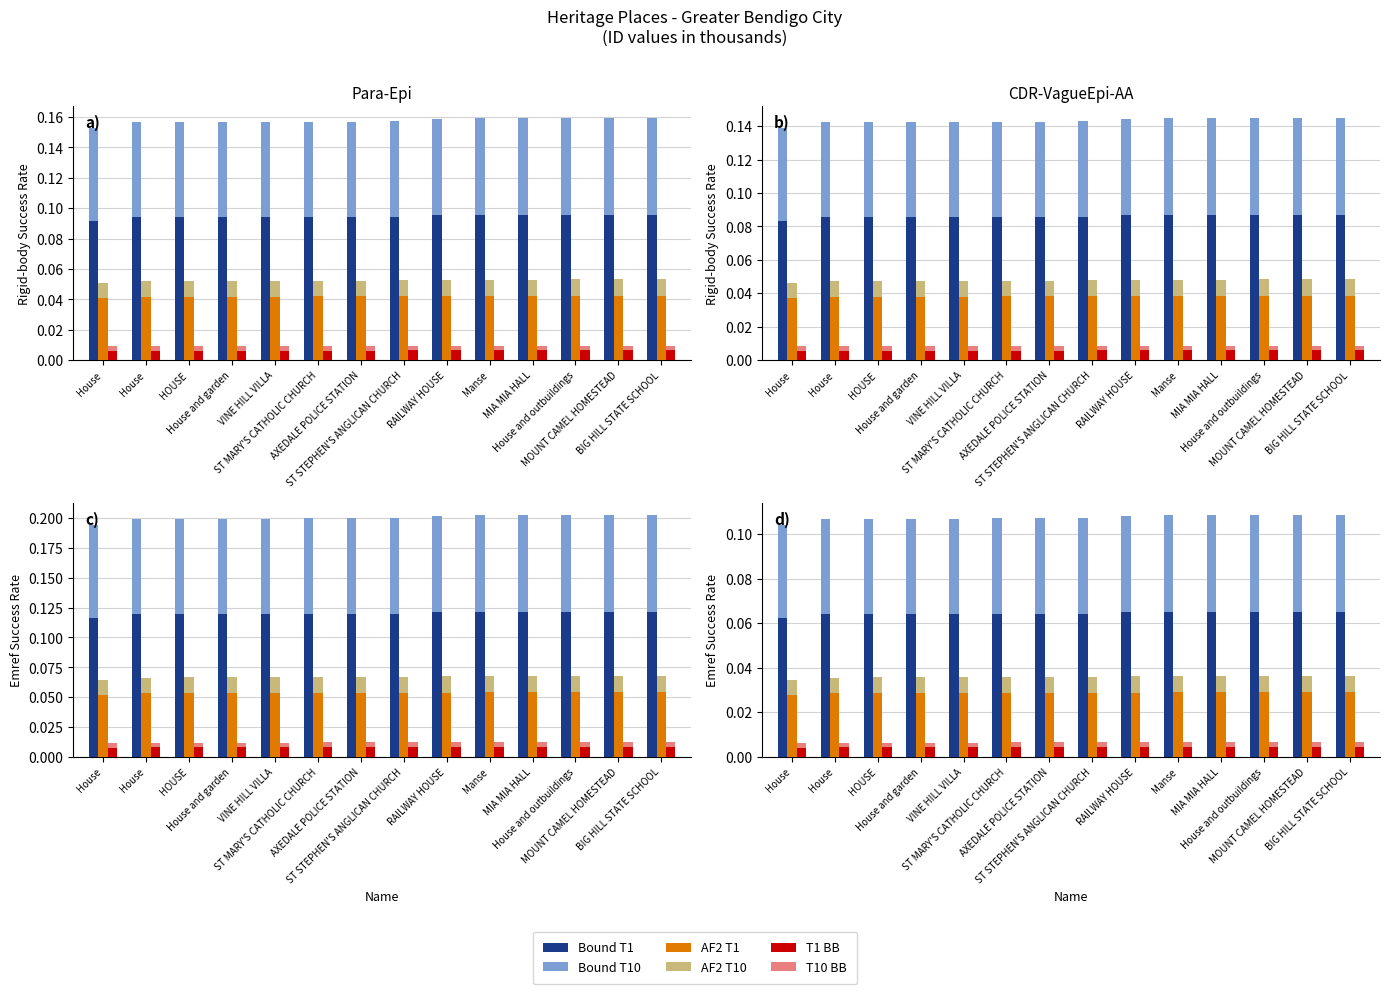

At which category is the sum across all series the highest?

BIG HILL STATE SCHOOL